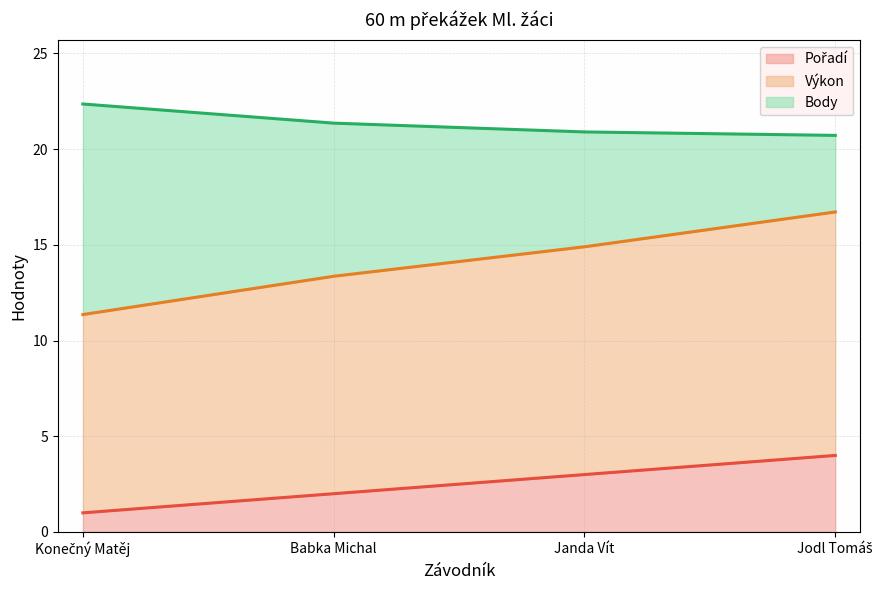

Reading left to right, transcribe all the data shown in this chart.

Pořadí (line): 1.0	2.0	3.0	4.0
Výkon (line): 11.4	13.4	14.9	16.7
Body (line): 22.4	21.4	20.9	20.7